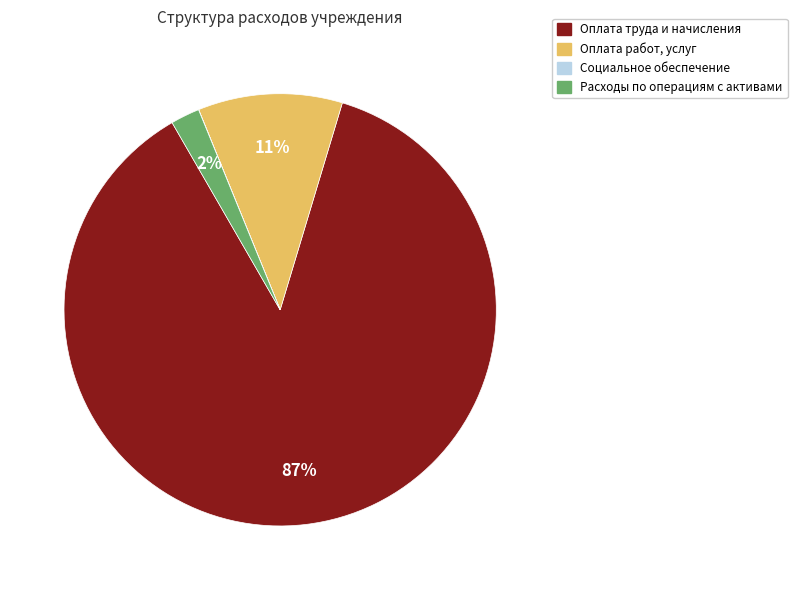

Is there a majority slice in this chart?

Yes